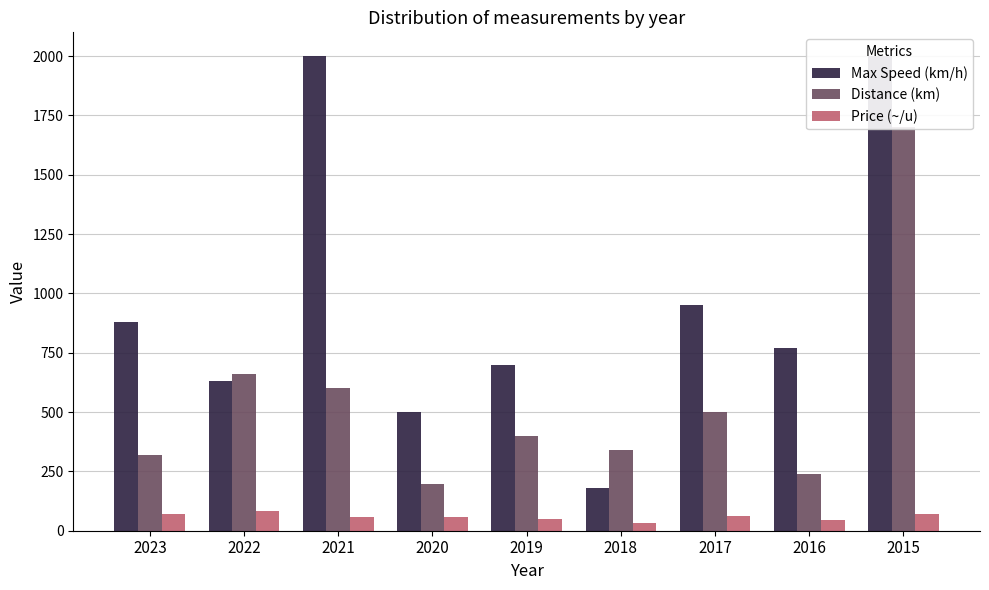

Rank the categories by Price (~/u) value from lowest to highest.

2018, 2016, 2019, 2020, 2021, 2017, 2023, 2015, 2022